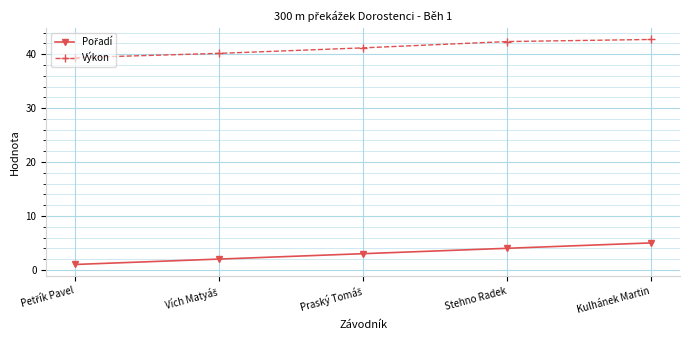

What value does the Výkon series have at Kulhánek Martin?

42.7